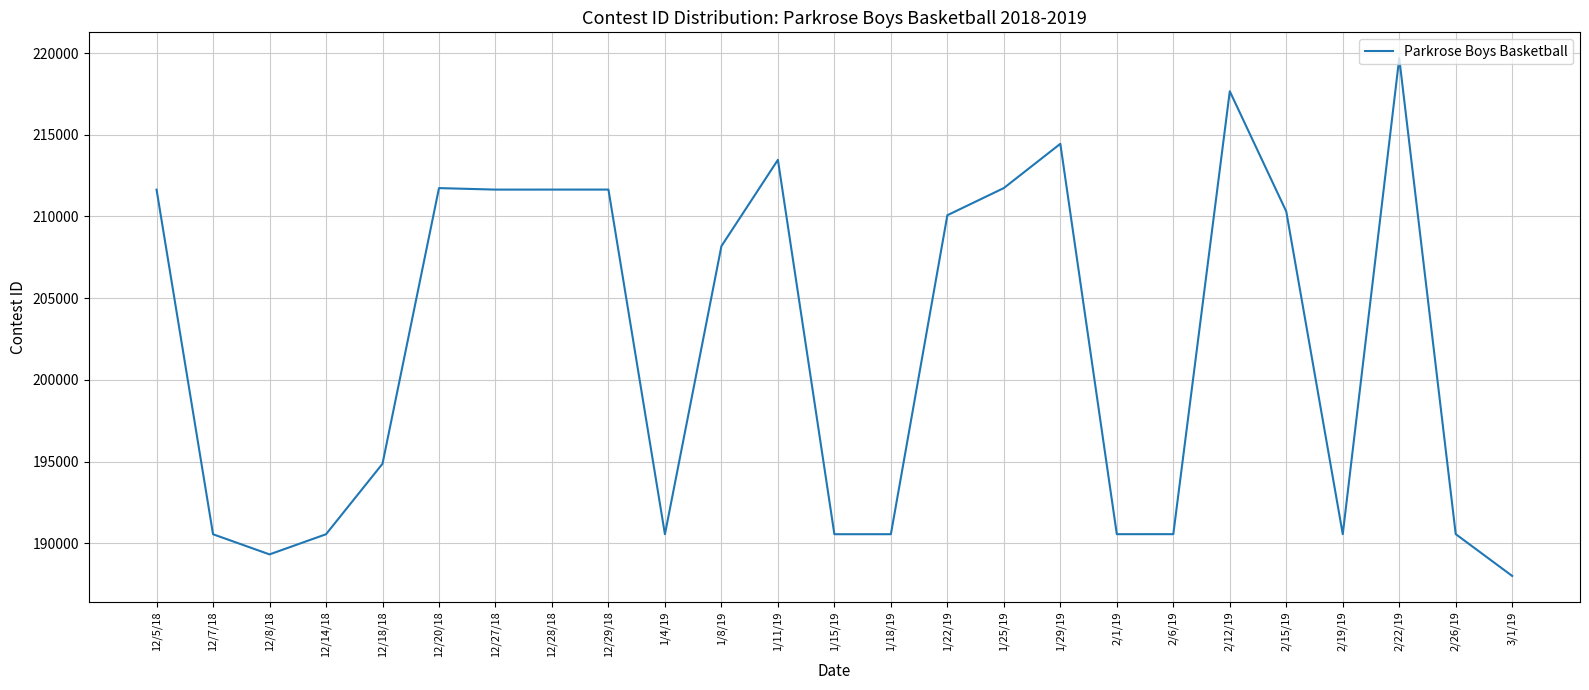

How many lines are shown in the chart?

1